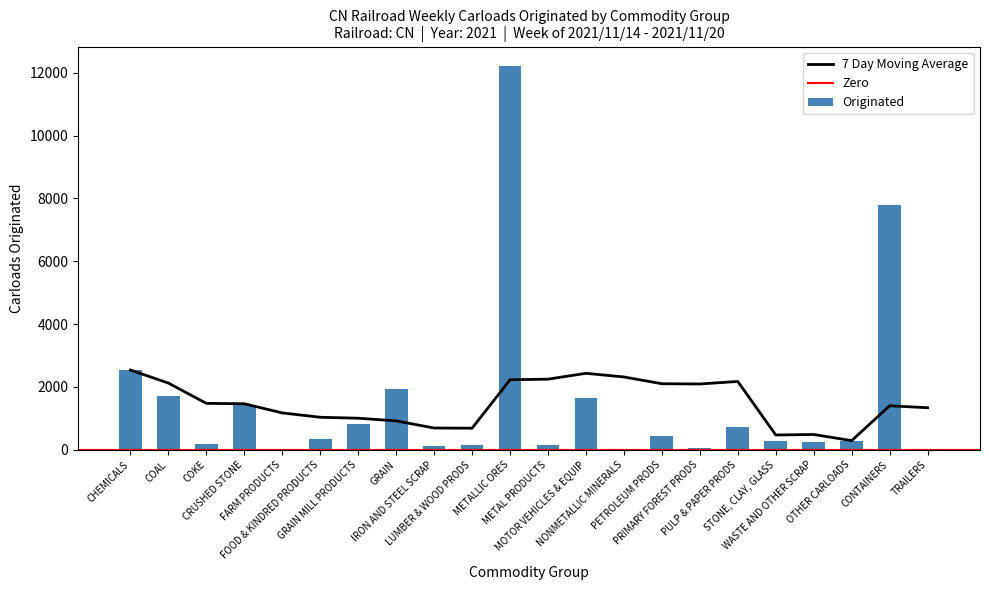

Are the bars grouped side by side (vs. stacked)?

No